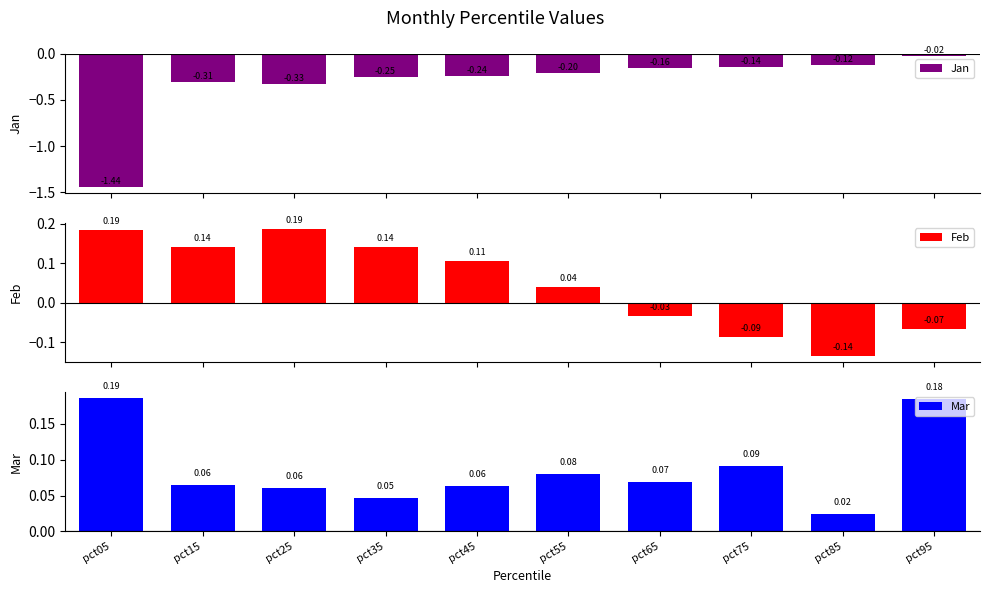

Rank the series by their maximum value, from lowest to highest.

Jan, Mar, Feb